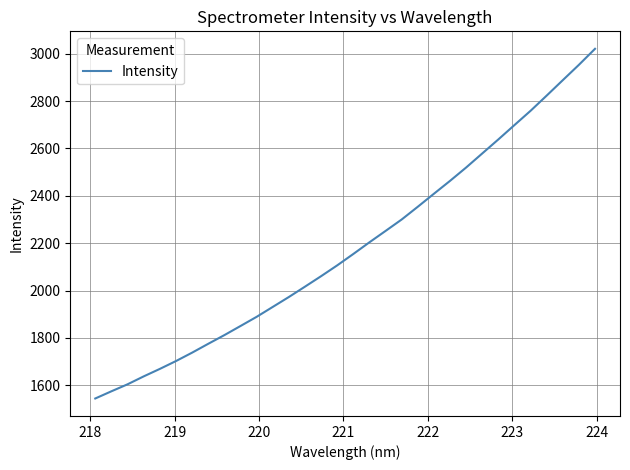

How many lines are shown in the chart?

1